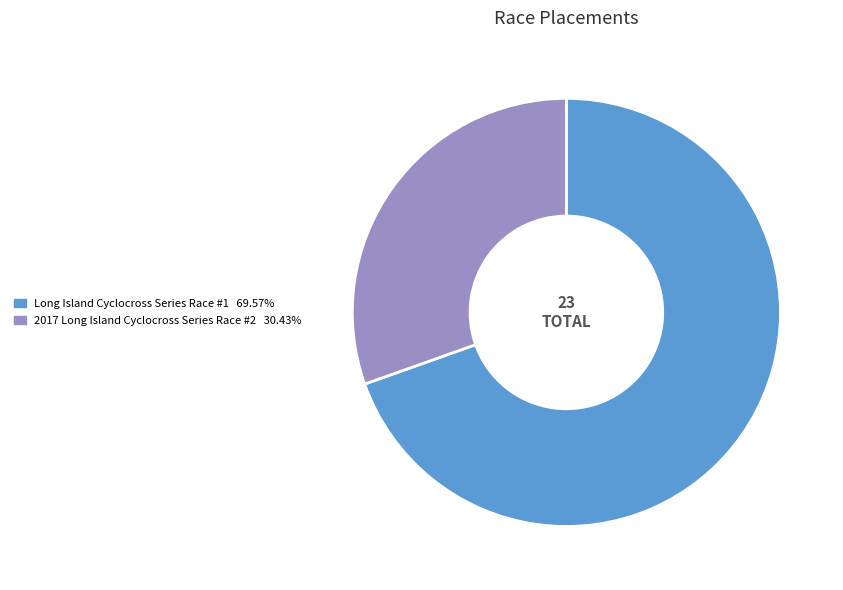

Does any single category account for the majority?

Yes